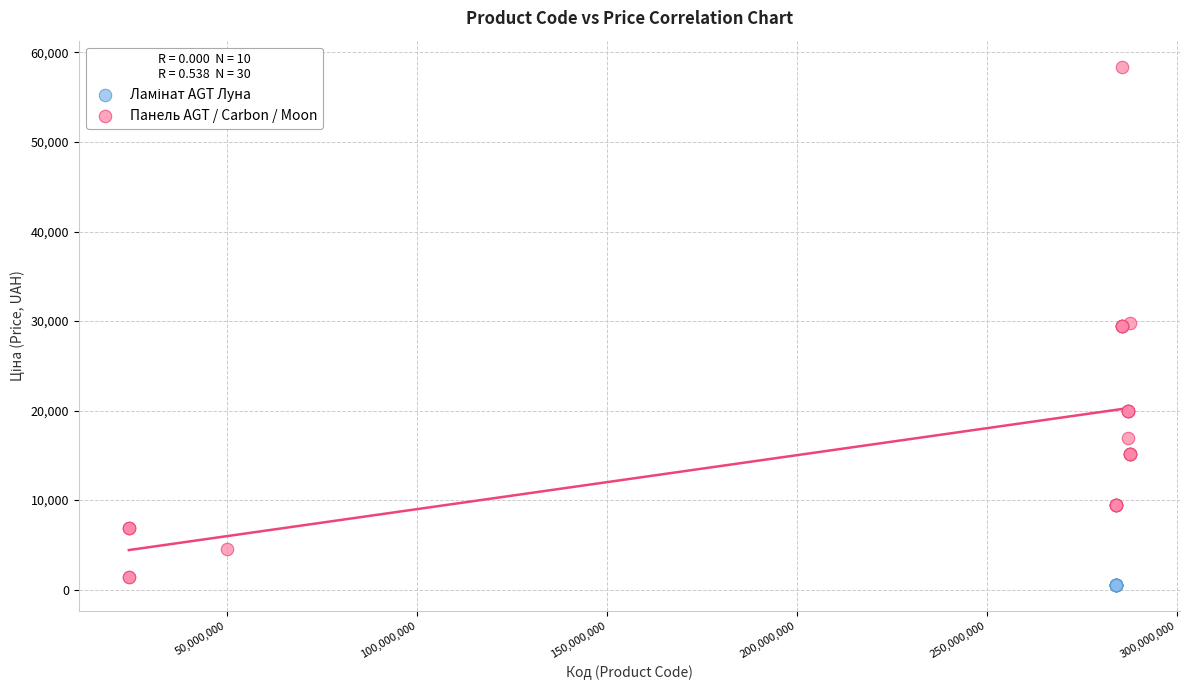

Which series reaches the maximum Y coordinate?

Панель AGT / Carbon / Moon